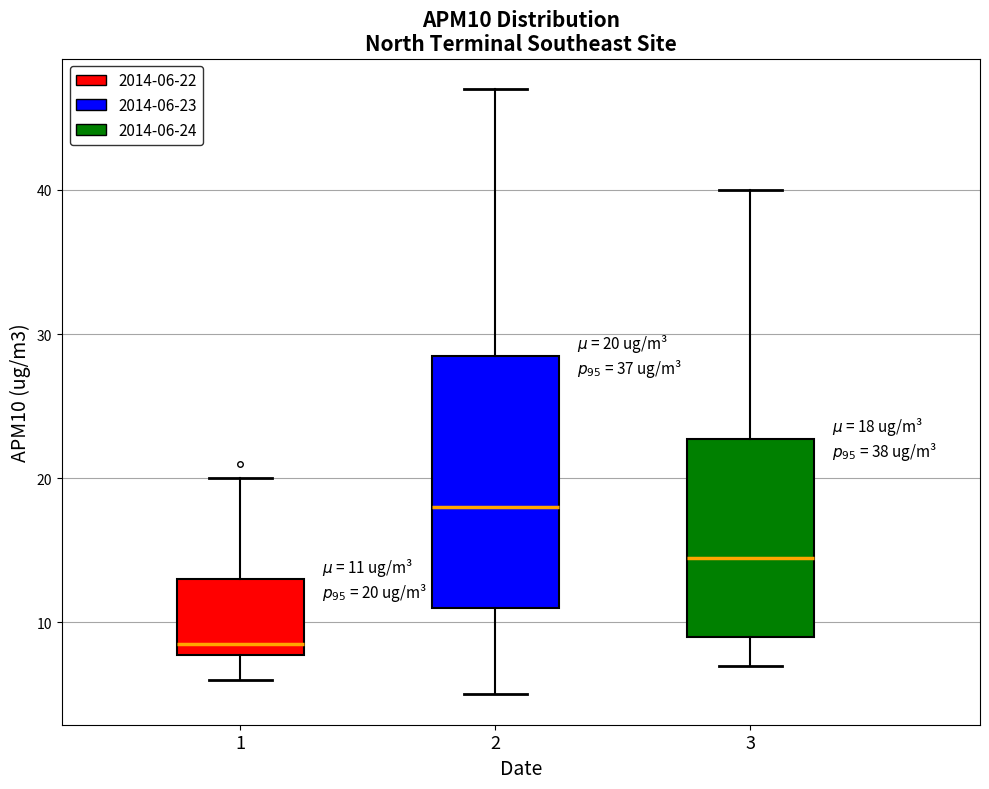

Which box is the tallest, from its lower edge to its upper edge?

2